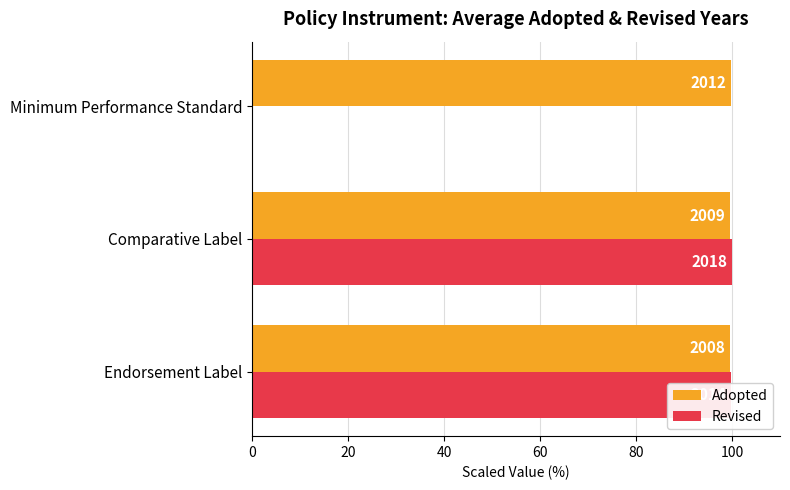

What is the value of the Adopted bar at the 2nd from the left?

99.6